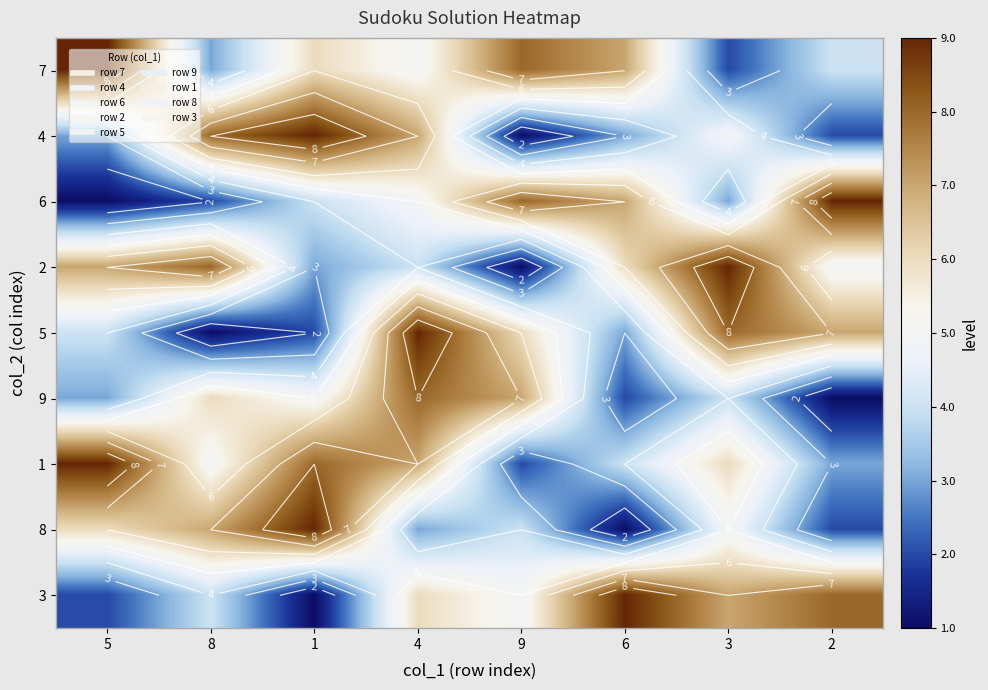

At which category does the chart reach its minimum across all series?

9